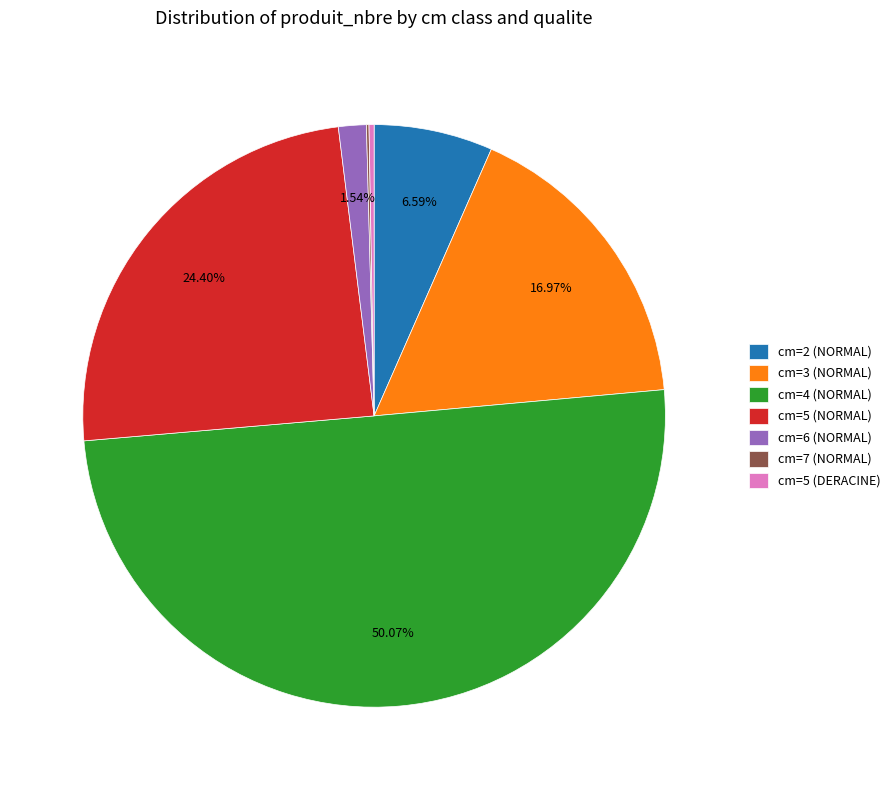

Does cm=6 (NORMAL) account for over 50% of the chart?

No